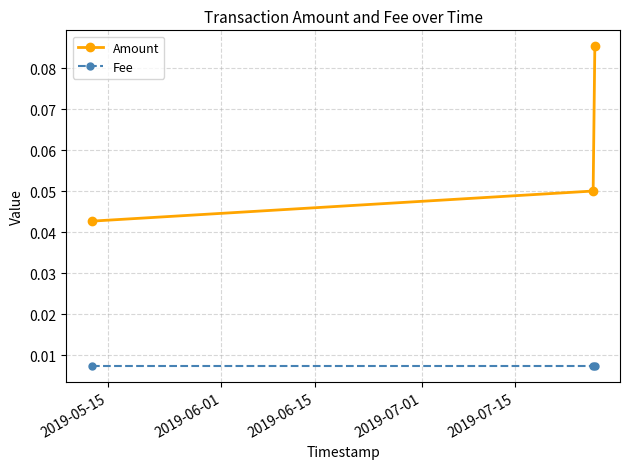

List the series in order of their overall mean, highest first.

Amount, Fee